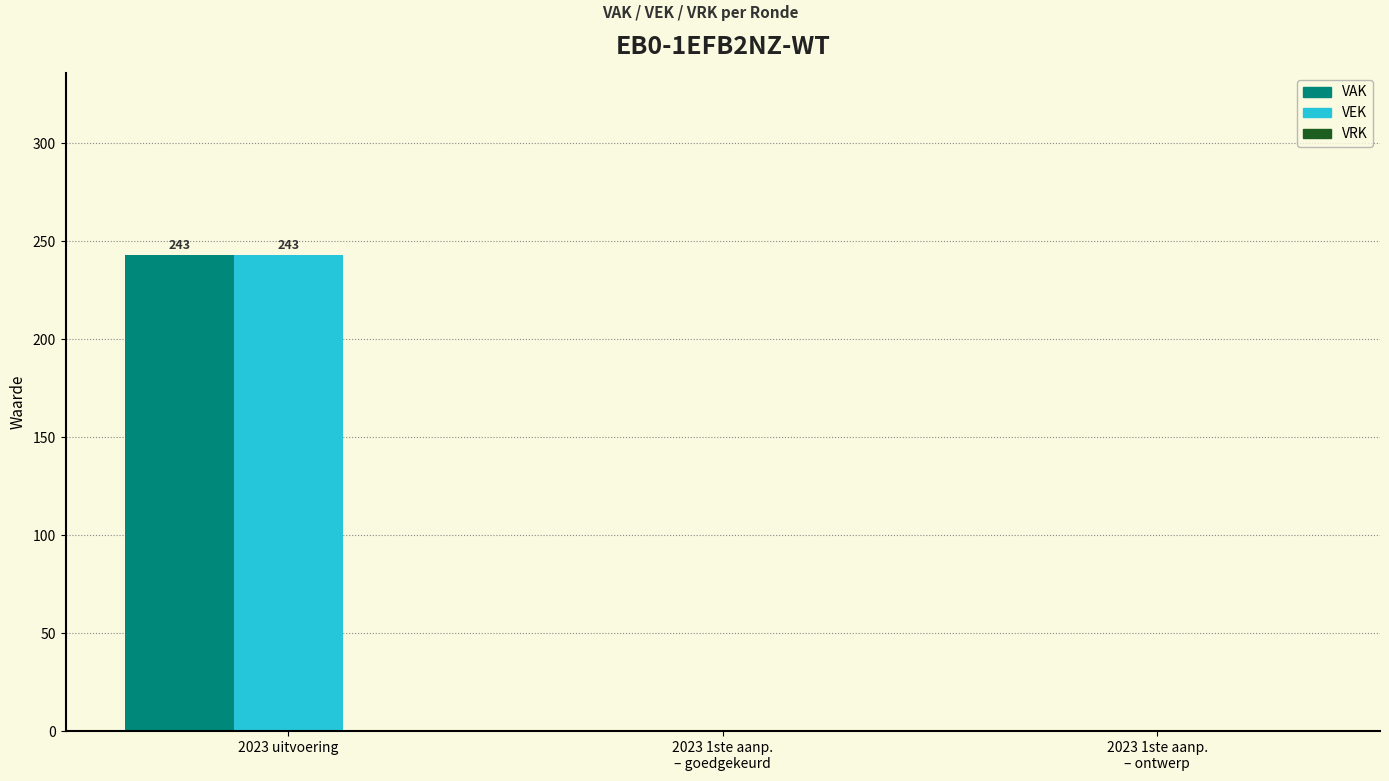

How many categories are shown in the chart?

3